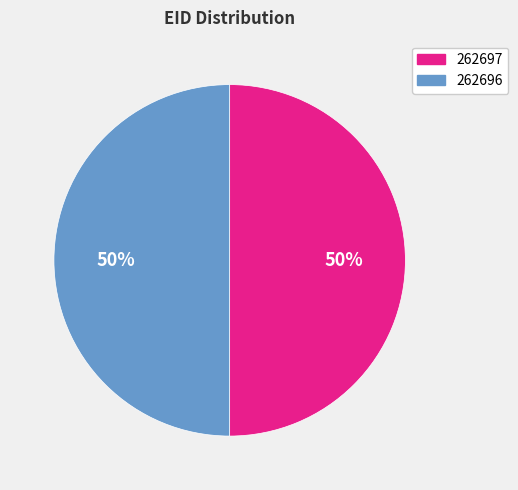

True or false: 262697 accounts for 58% of the total.

False